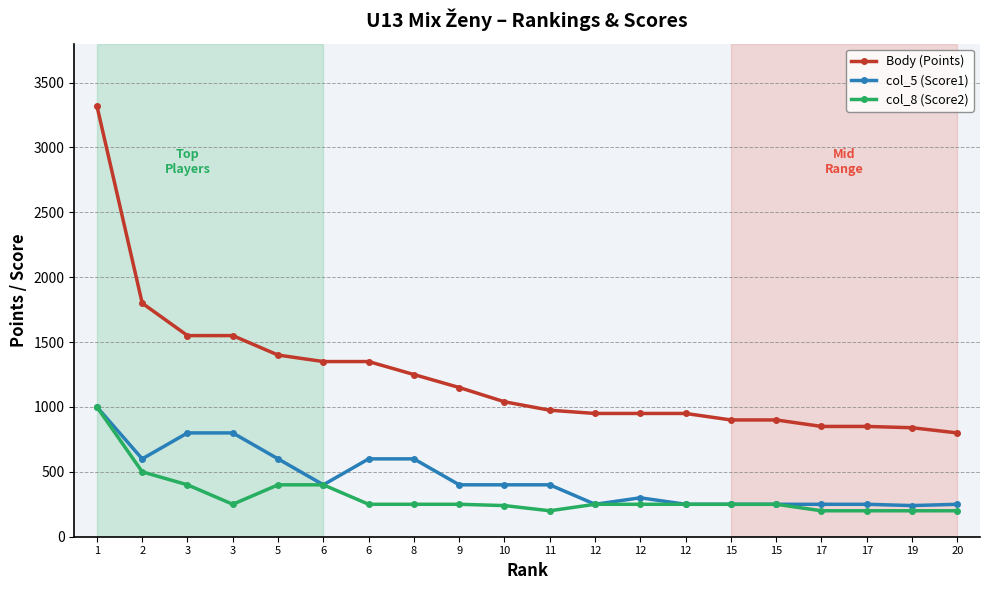

What is the value of the col_5 (Score1) point at the 5th from the left?

600